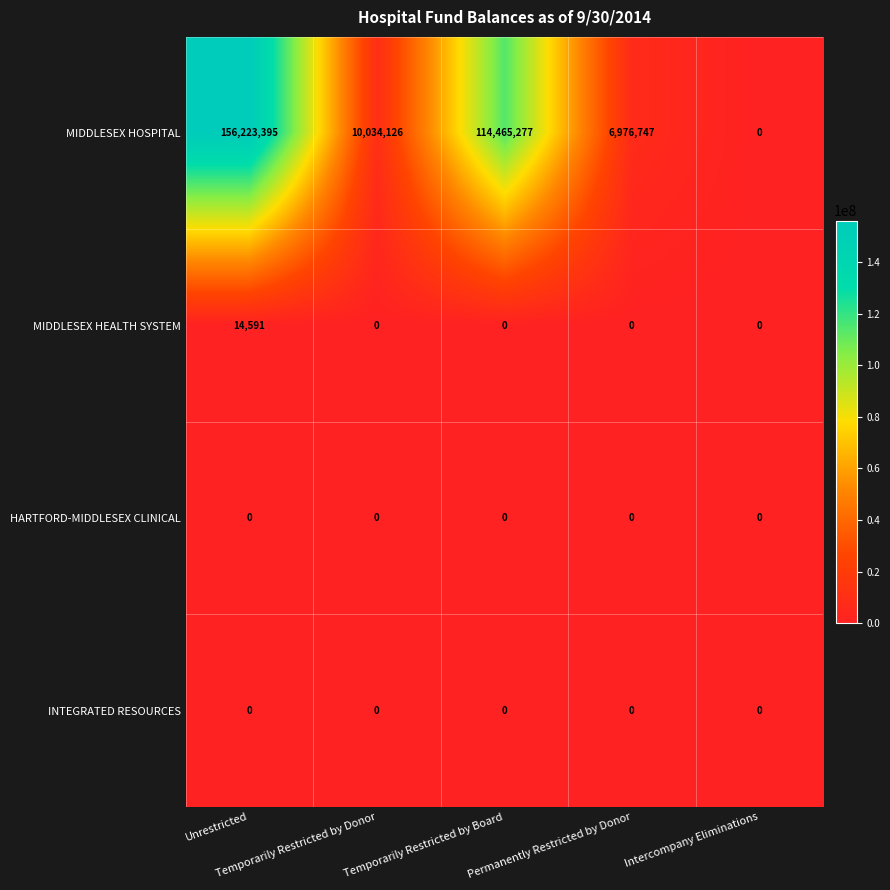

Which series has the largest total across all categories?

MIDDLESEX HOSPITAL